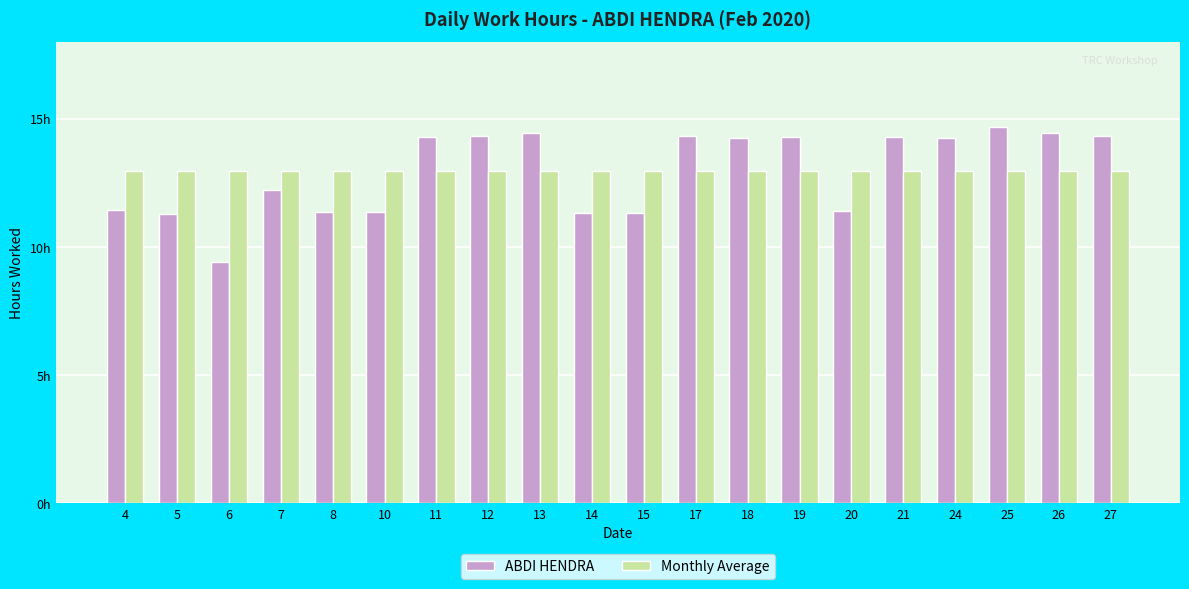

Are the bars grouped side by side (vs. stacked)?

Yes